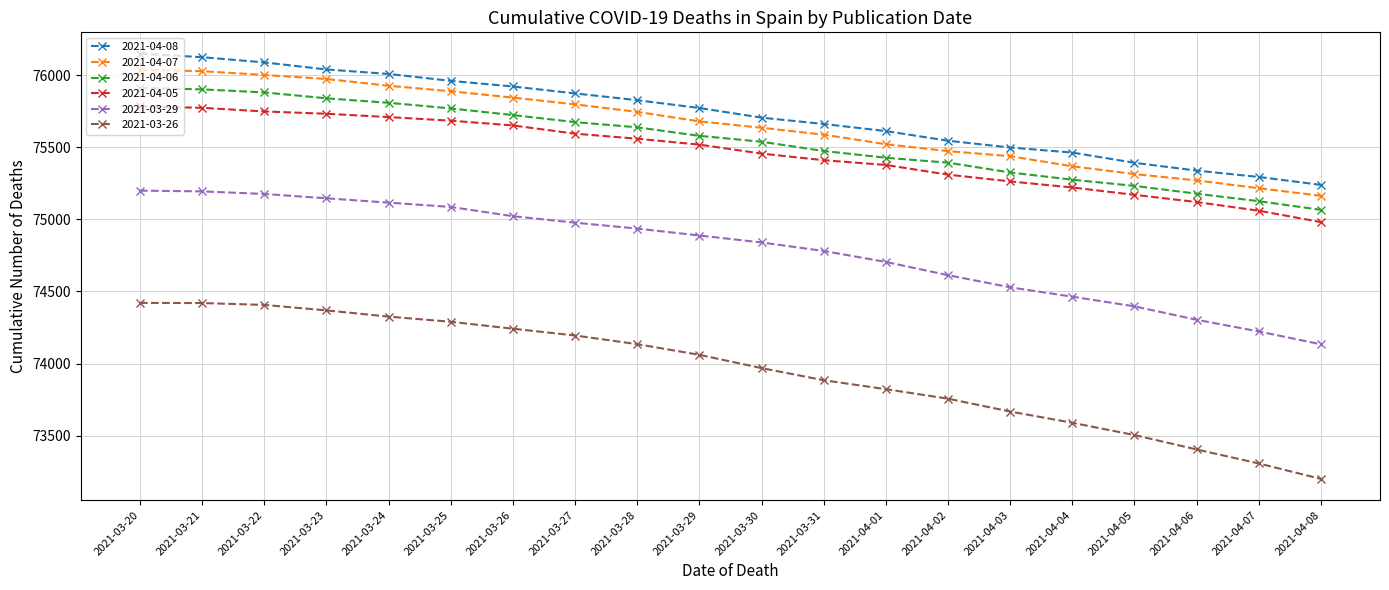

What is the maximum value for 2021-03-26?

74421